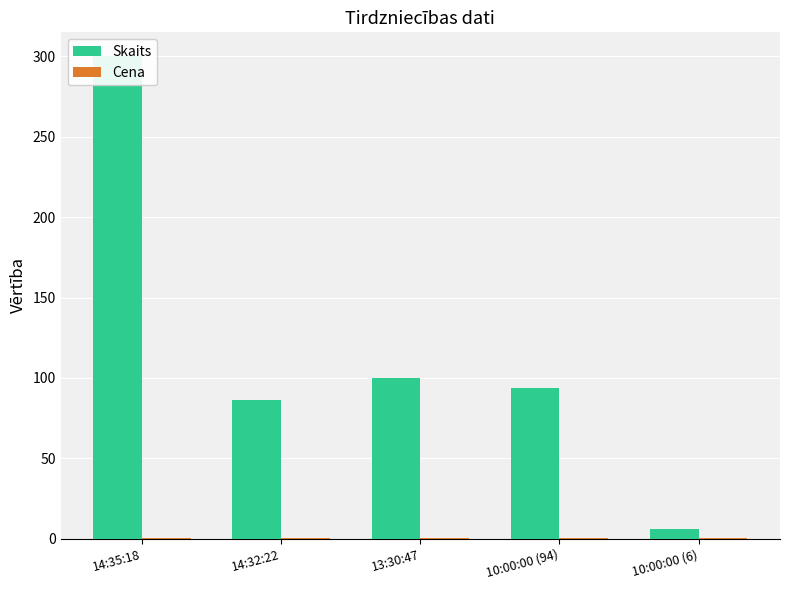

What value does the Skaits series have at 10:00:00 (6)?

6.0